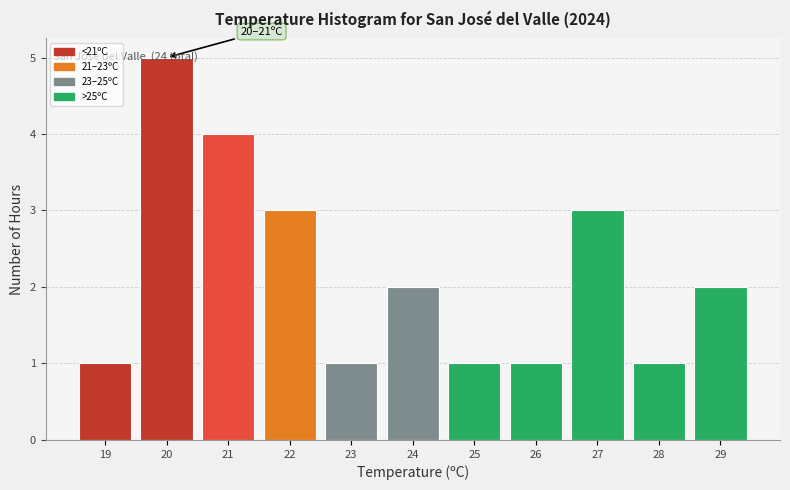

What value does the data have at 21?

4